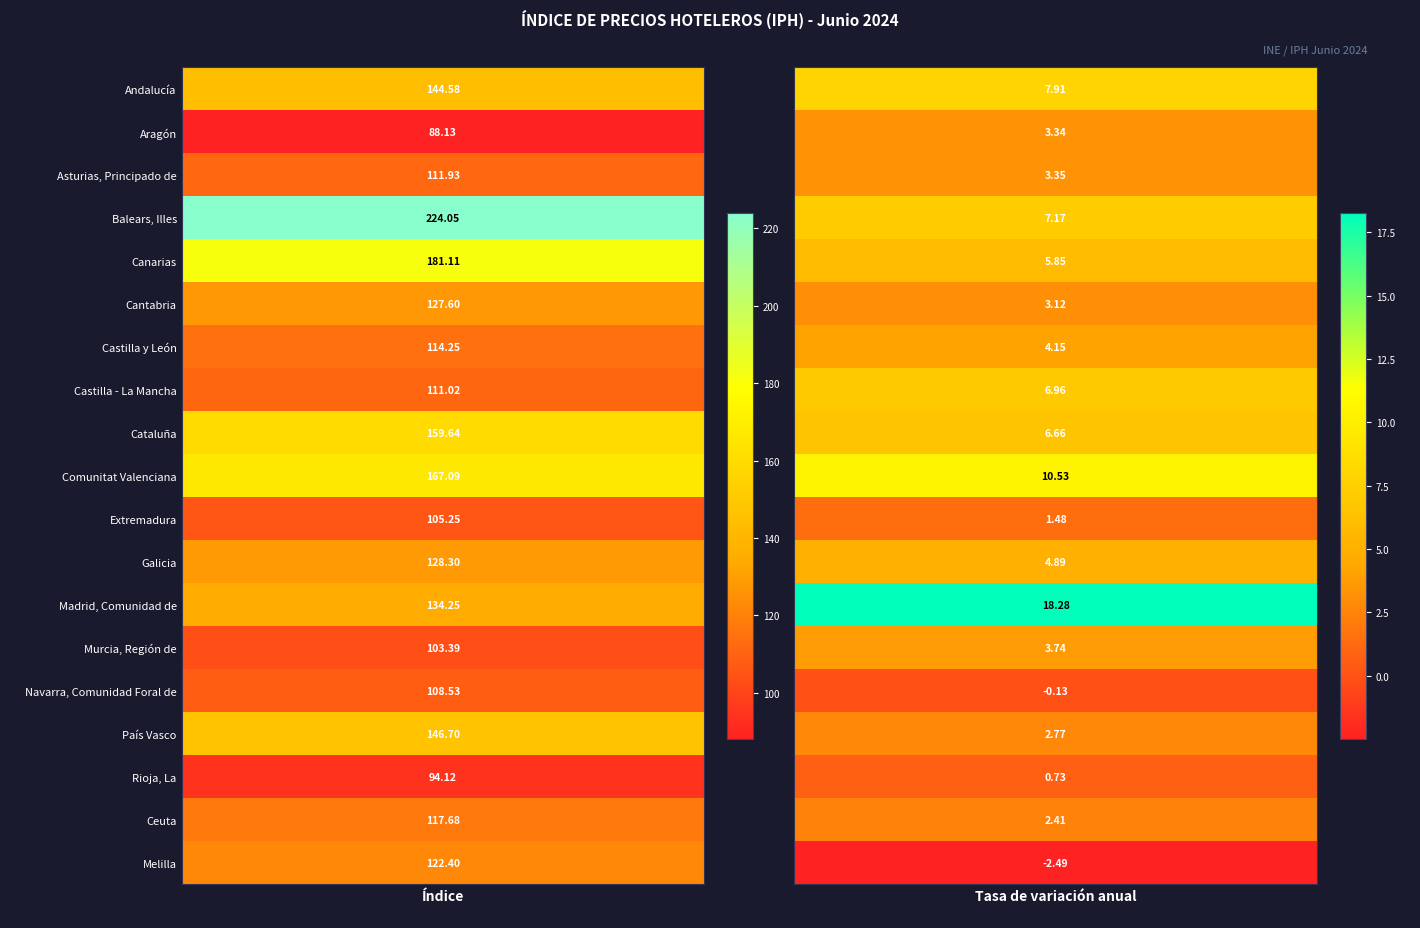

True or false: Comunitat Valenciana has a value of 167.1 at 0.

True